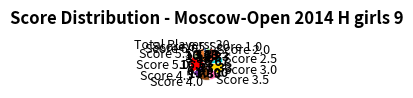

Combined, do Score 6.5 and Score 6.0 account for over 50%?

No